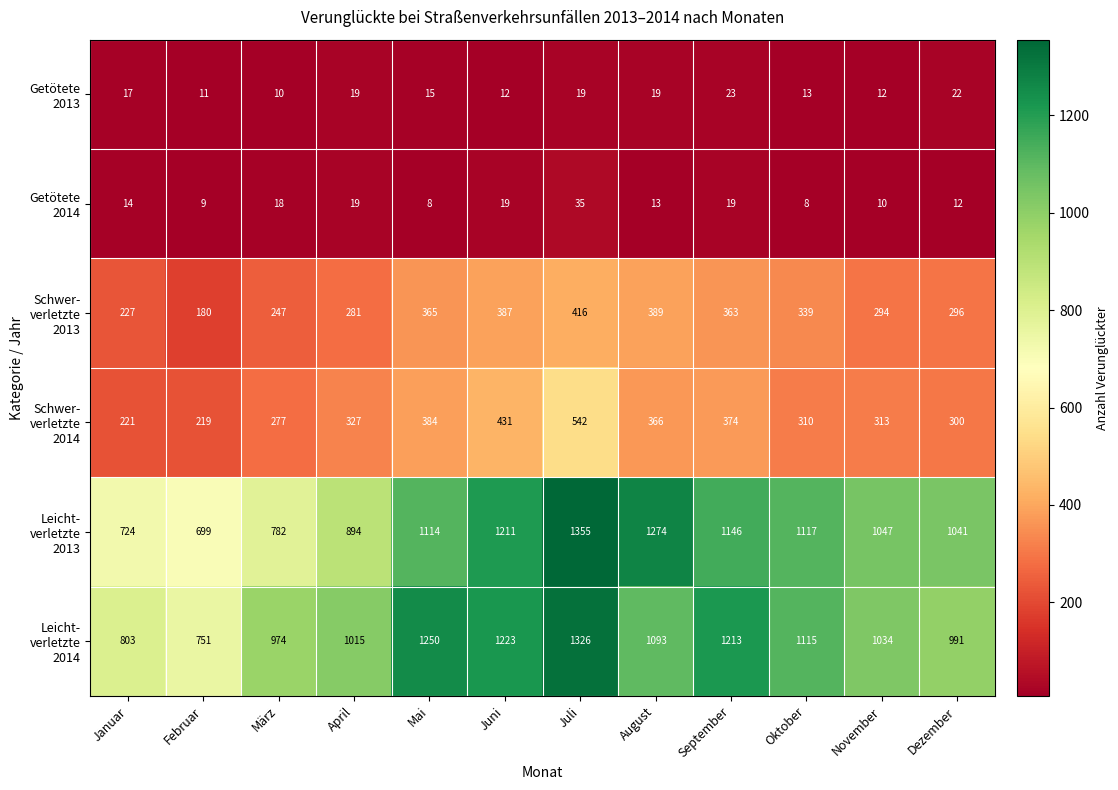

At how many categories does at least one series exceed 1048?

6